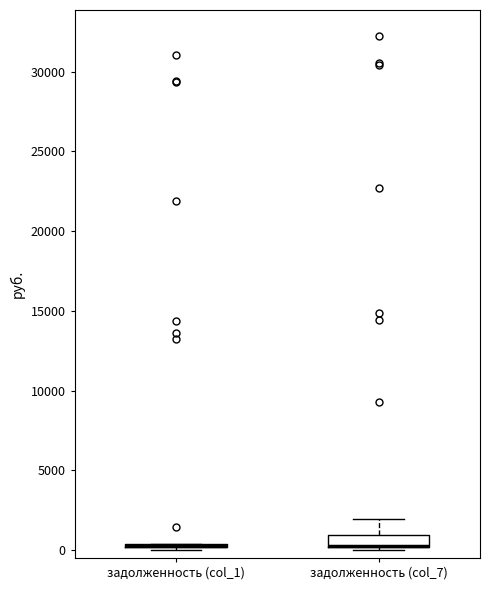

Reading left to right, transcribe this box plot: for each box, give where its median line is, the range the box spans, and where its two whiskers end, as read against the y-axis. The values are not printed on the chart, so give them approximately, as read against the axis.

задолженность (col_1): box collapsed to a line at 500, whiskers 0 to 500
задолженность (col_7): median 500 (drawn on the box's lower edge), box 0 to 1000, whiskers 0 (just below the box's lower edge) to 2000